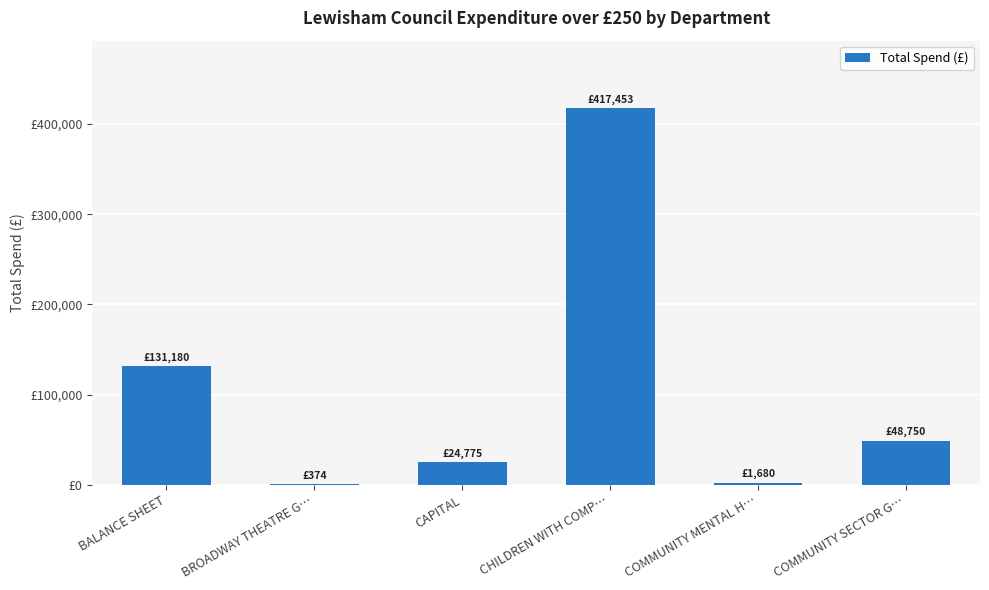

Are the bars horizontal?

No